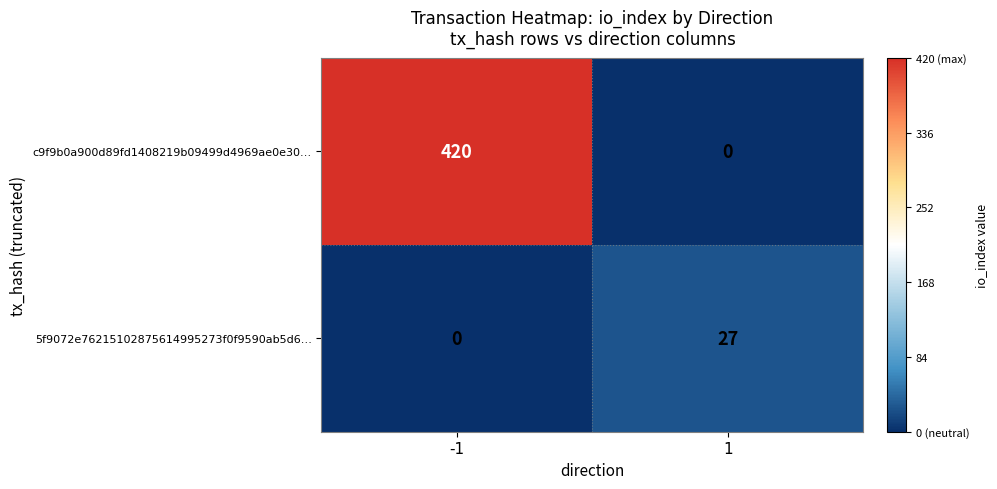

Is it true that c9f9b0a900d89fd1408219b09499d4969ae0e30… equals 420 at -1?

True